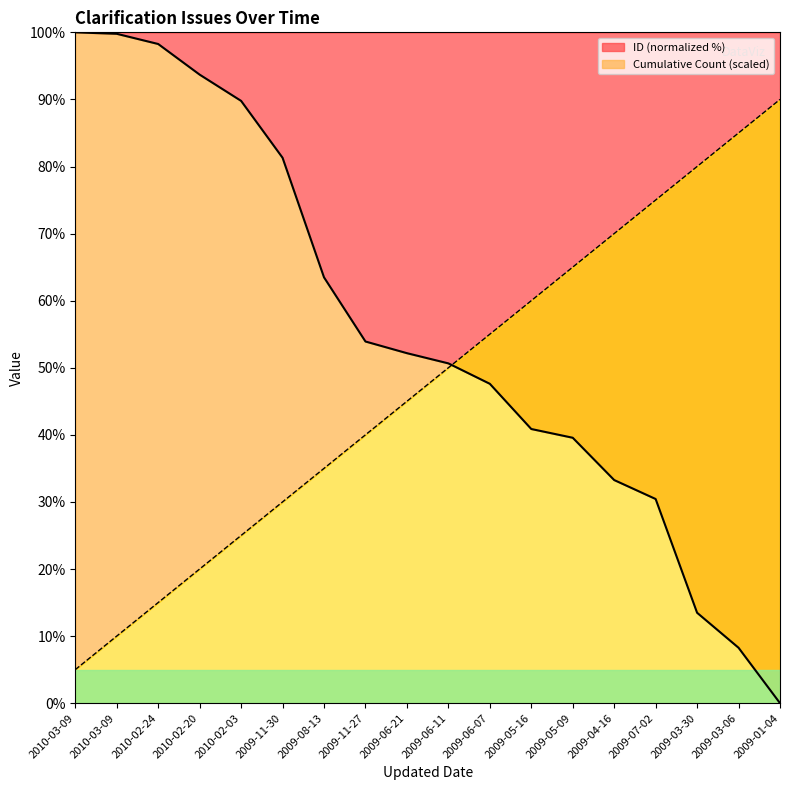

True or false: ID and Cumulative Count intersect in this chart.

True